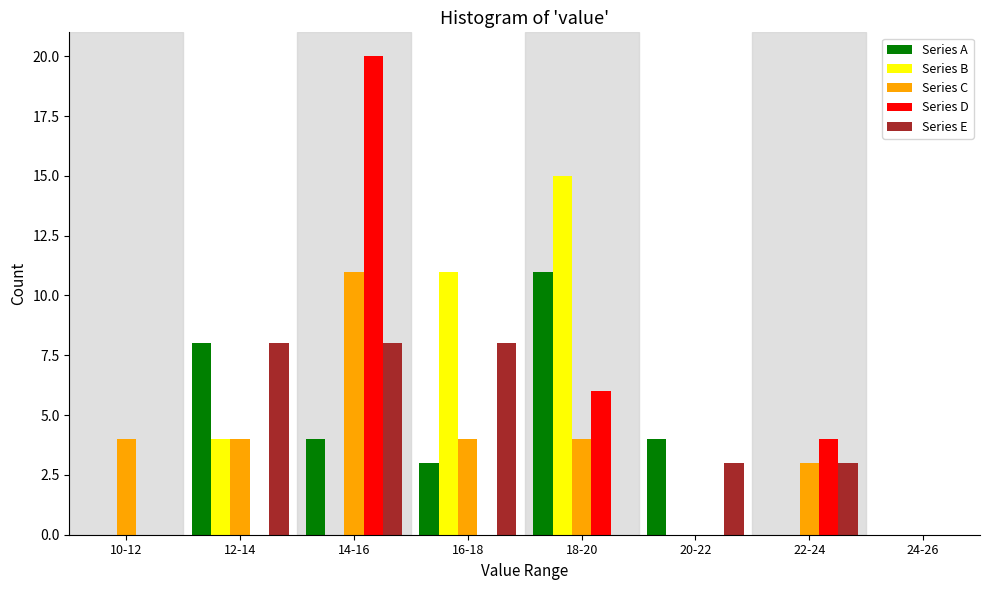

What is the sum of all Series A values?

30